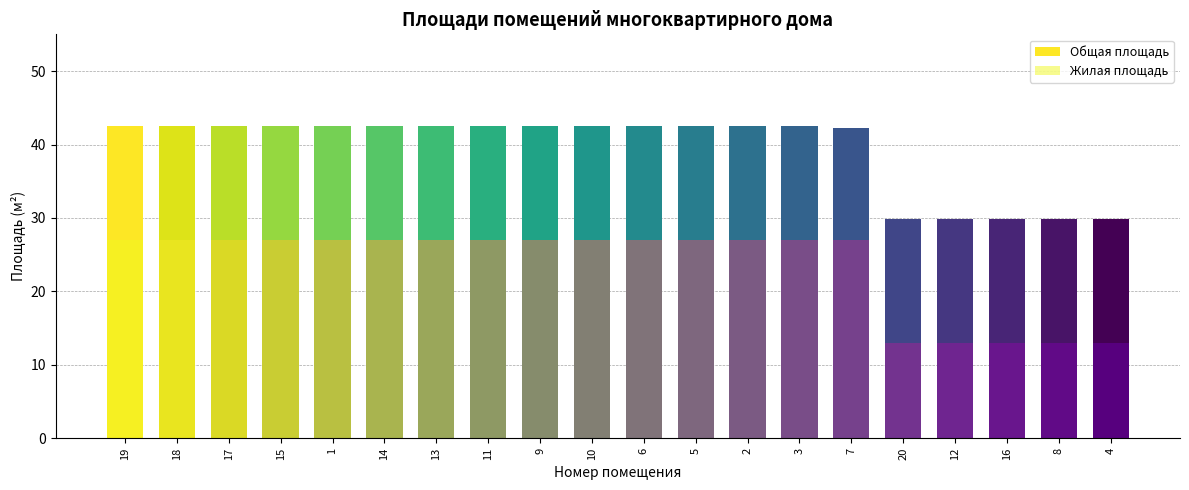

At which label does Жилая площадь reach its peak?

19